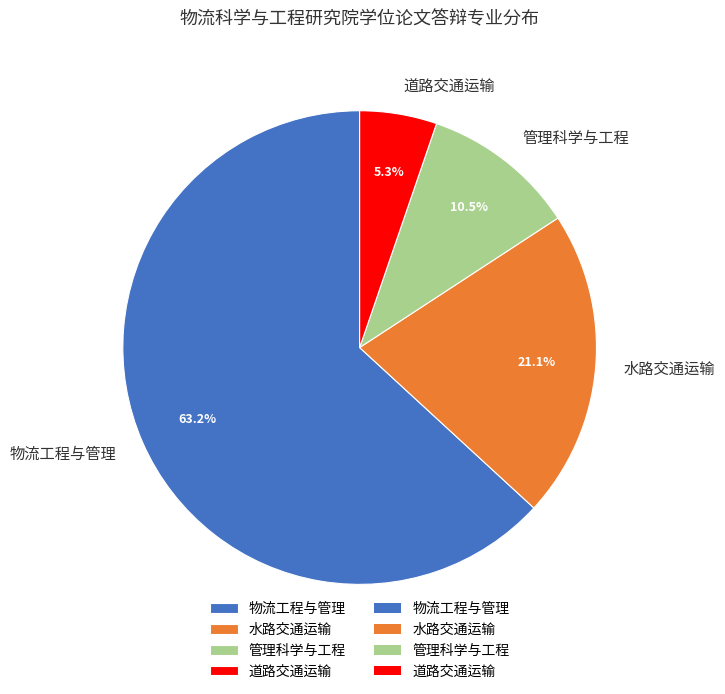

To the nearest percent, what is the difference between the largest and smallest slice percentages?

58%